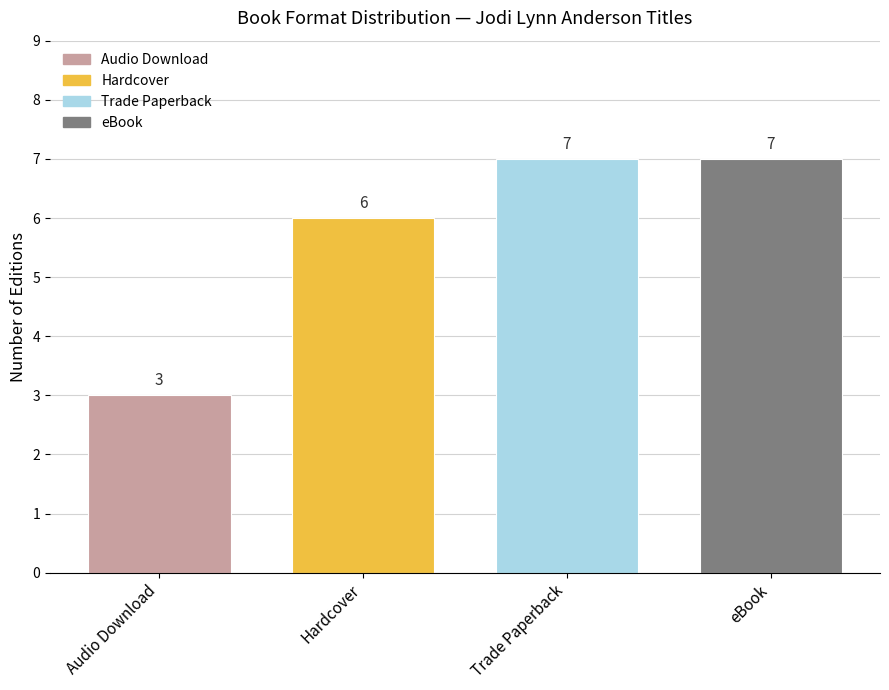

How many data points does each series have?

1